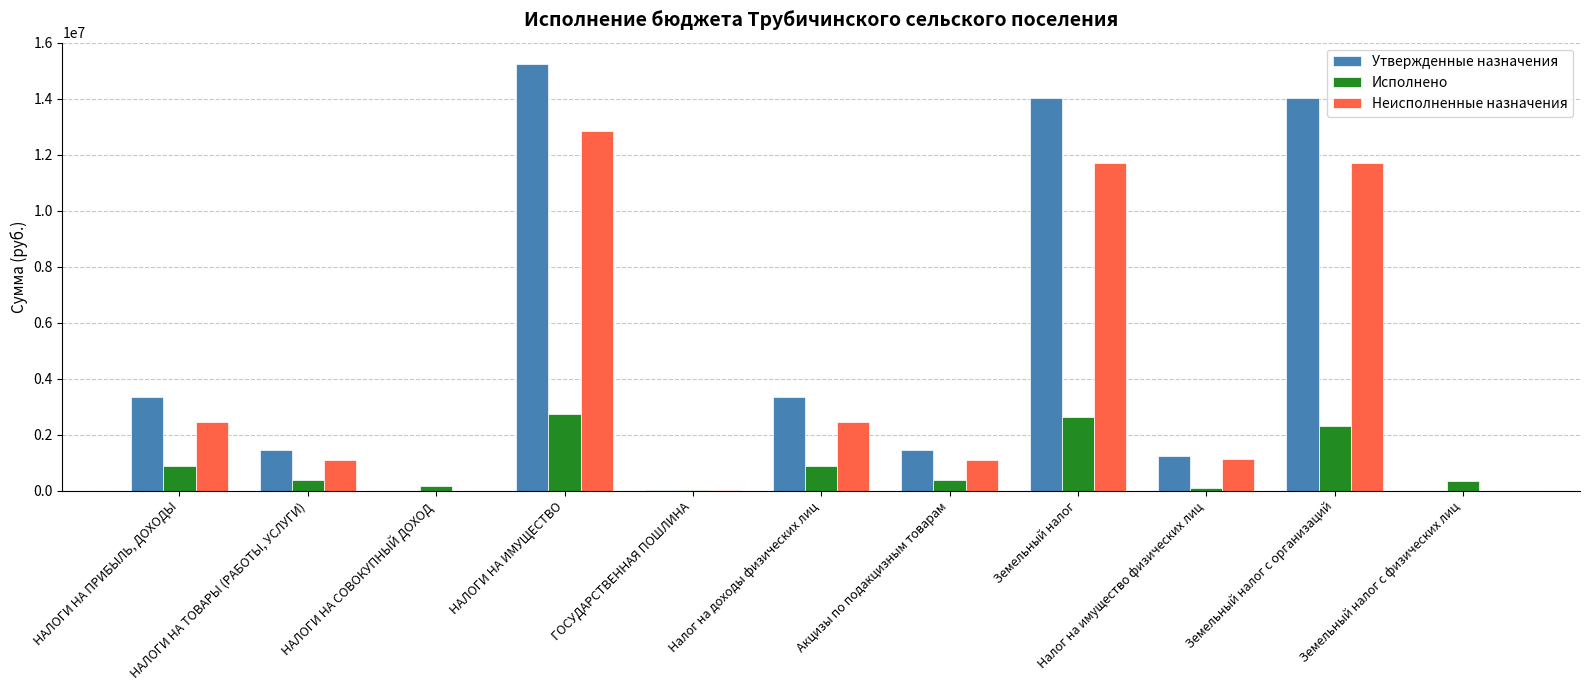

What is the maximum value shown in the chart?

15244000.0